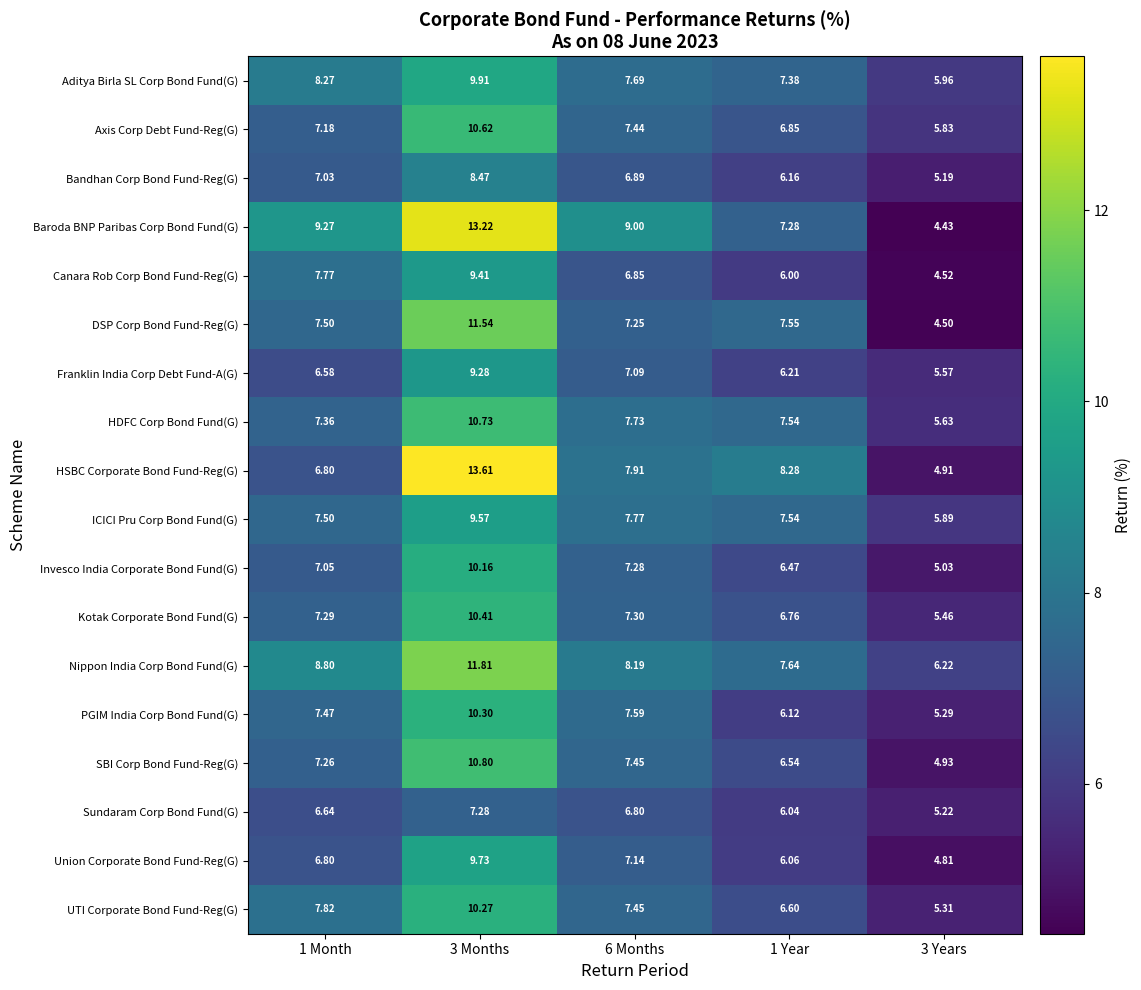

Which series has the largest total across all categories?

Baroda BNP Paribas Corp Bond Fund(G)